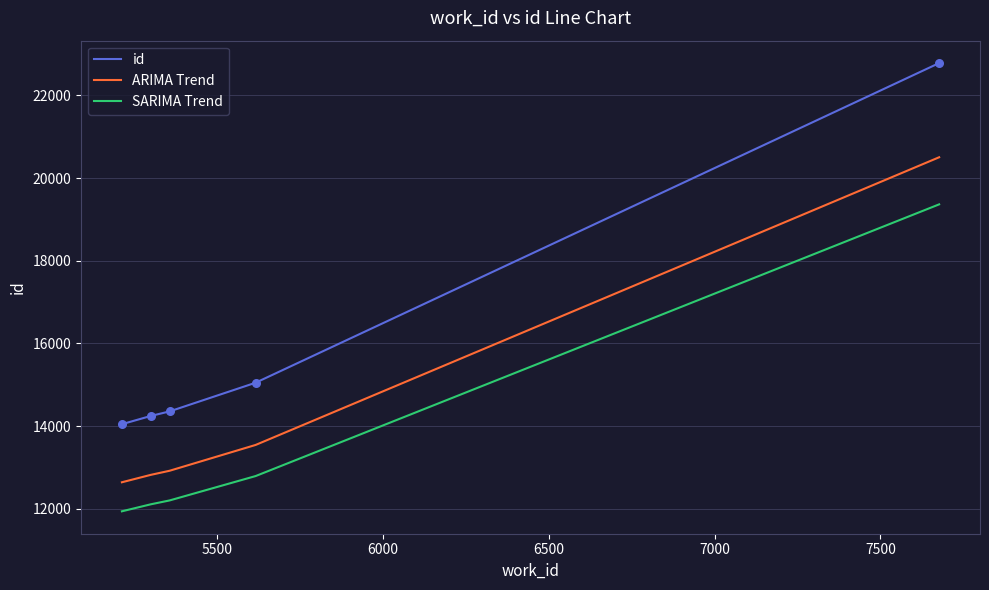

Which series has the largest total across all categories?

id